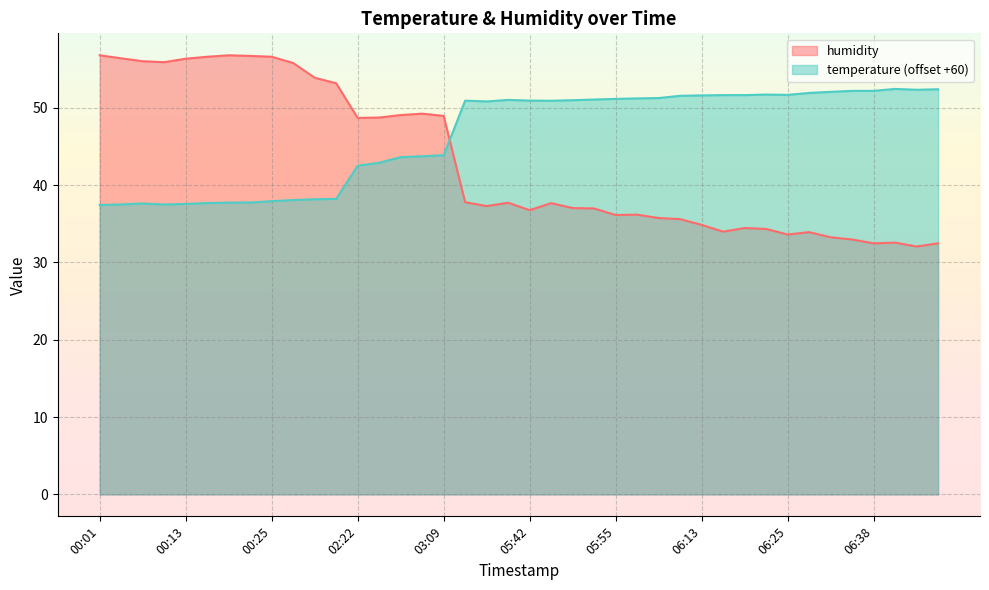

What is the sum of the humidity values at 06:41 and 05:42?

69.3